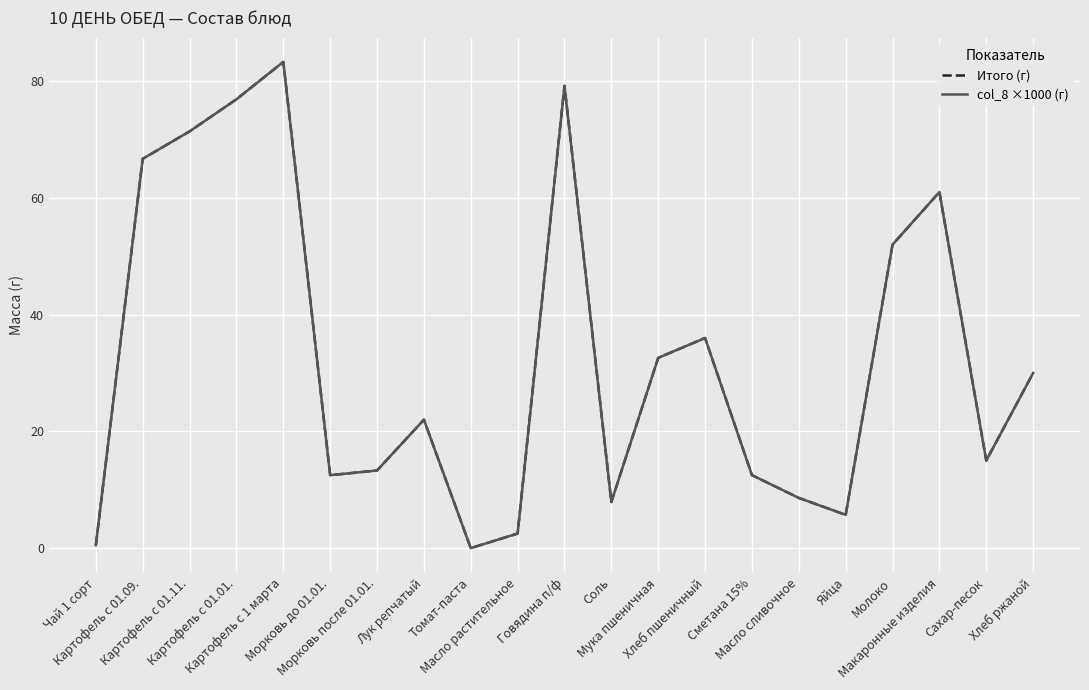

Does the chart display data point markers on the line(s)?

No